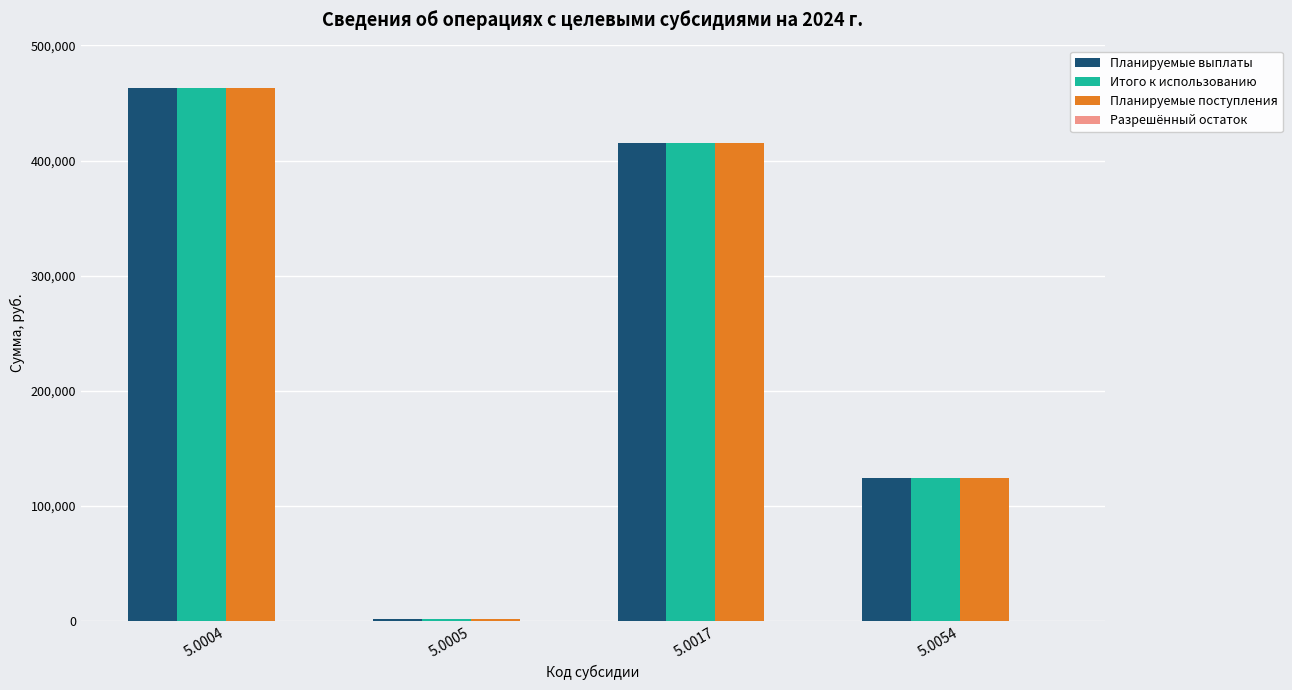

List the labels in order of Планируемые поступления value, largest first.

5.0004, 5.0017, 5.0054, 5.0005